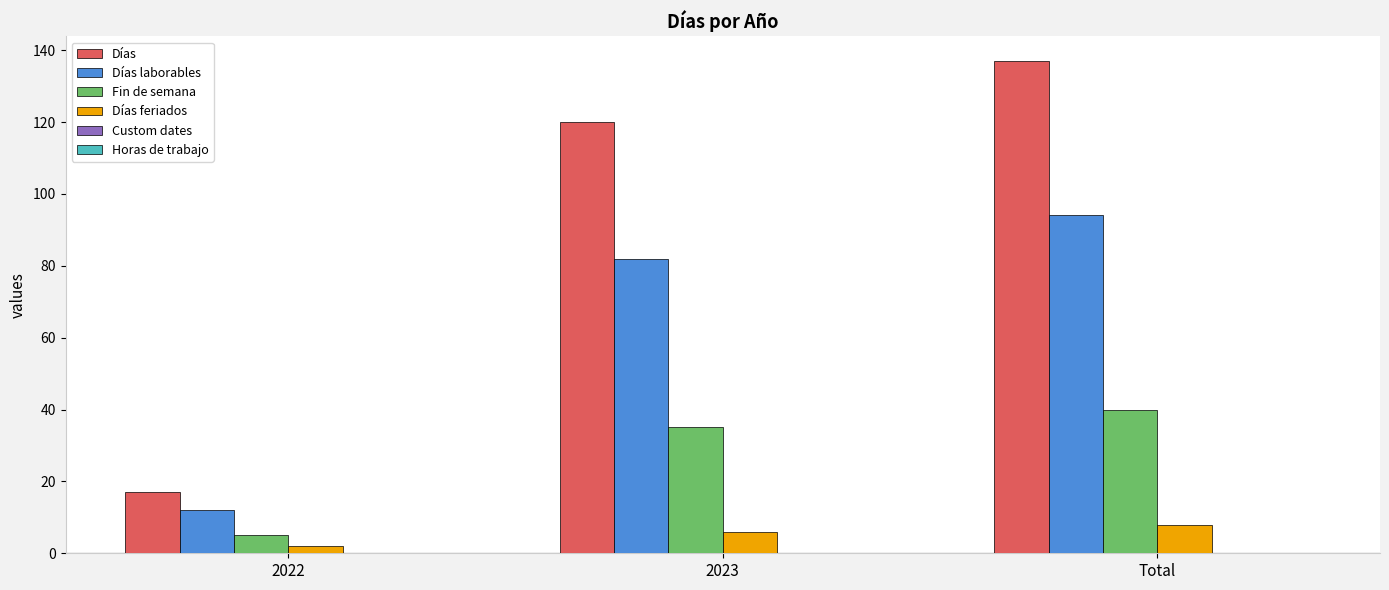

What is the sum of all Días values?

274